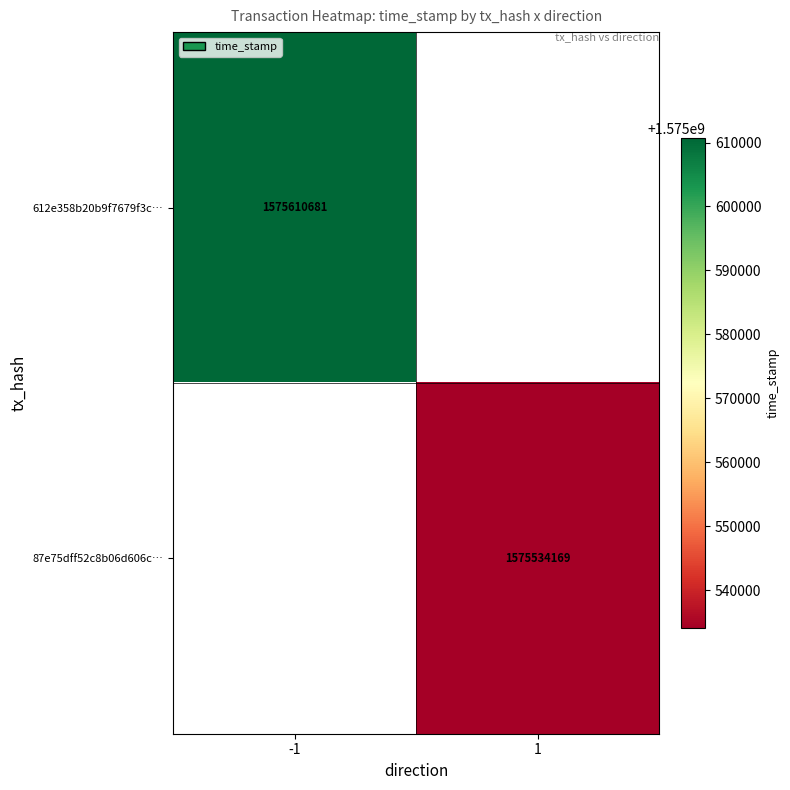

Is the value of 87e75dff52c8b06d606c… at 1 greater than the value of 612e358b20b9f7679f3c… at -1?

No